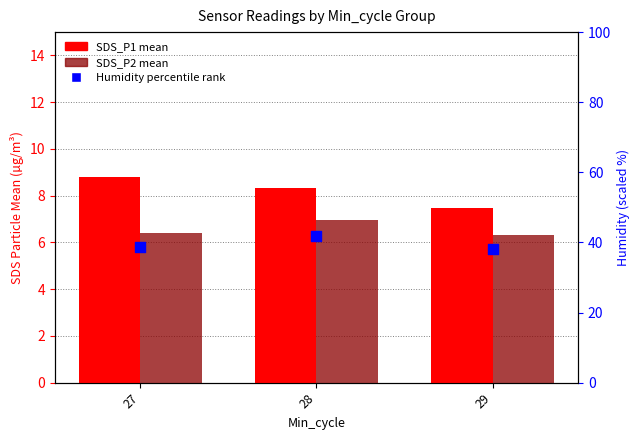

What is the total value across all series at 29?

51.9